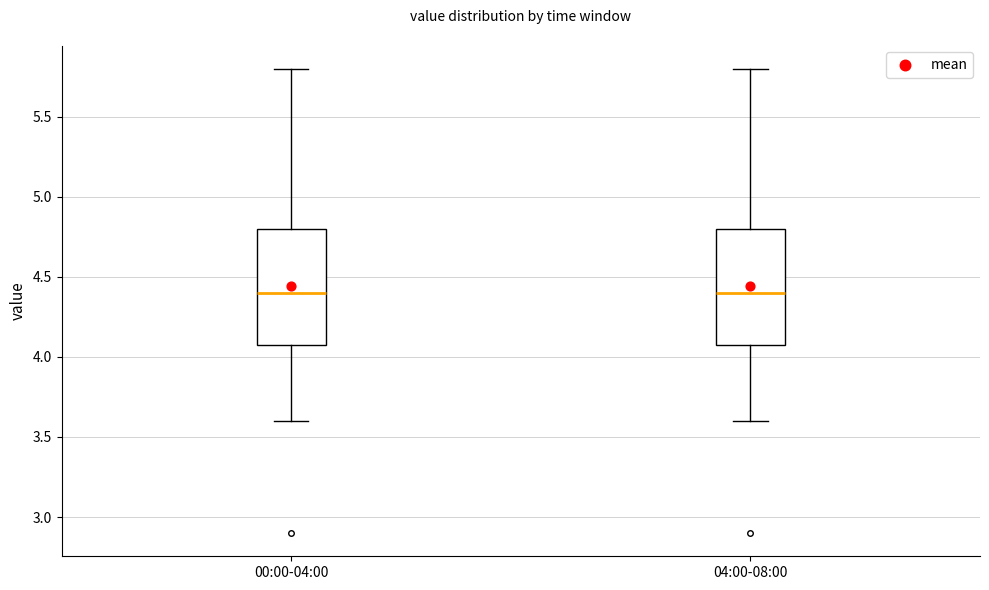

Reading left to right, transcribe this box plot: for each box, give where its median line is, the range the box spans, and where its two whiskers end, as read against the y-axis. The values are not printed on the chart, so give them approximately, as read against the axis.

00:00-04:00: median 4.4, box 4.1 to 4.8, whiskers 3.6 to 5.8
04:00-08:00: median 4.4, box 4.1 to 4.8, whiskers 3.6 to 5.8